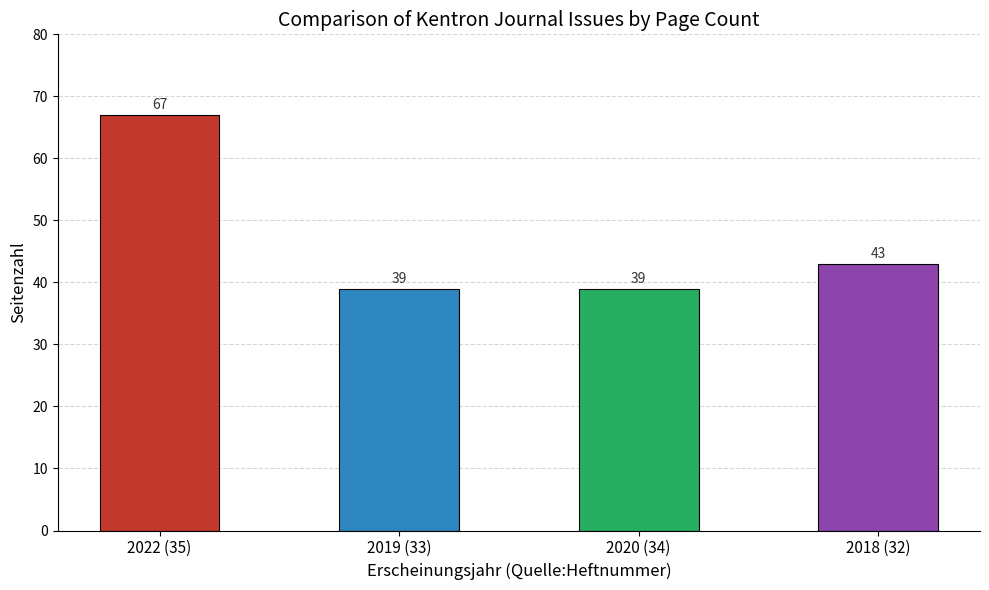

What is the ratio of the value at 2018 (32) to the value at 2019 (33)?

1.1